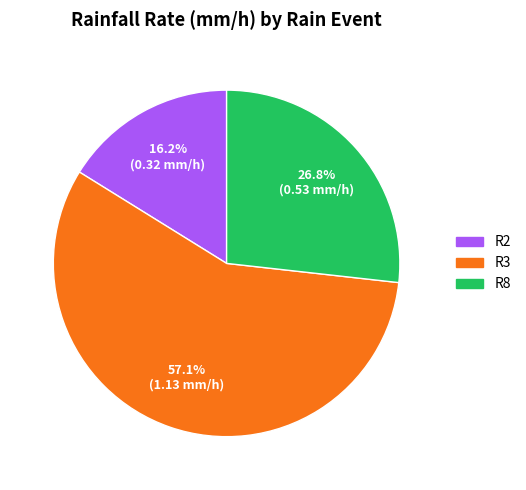

Count the number of slices in the pie.

3